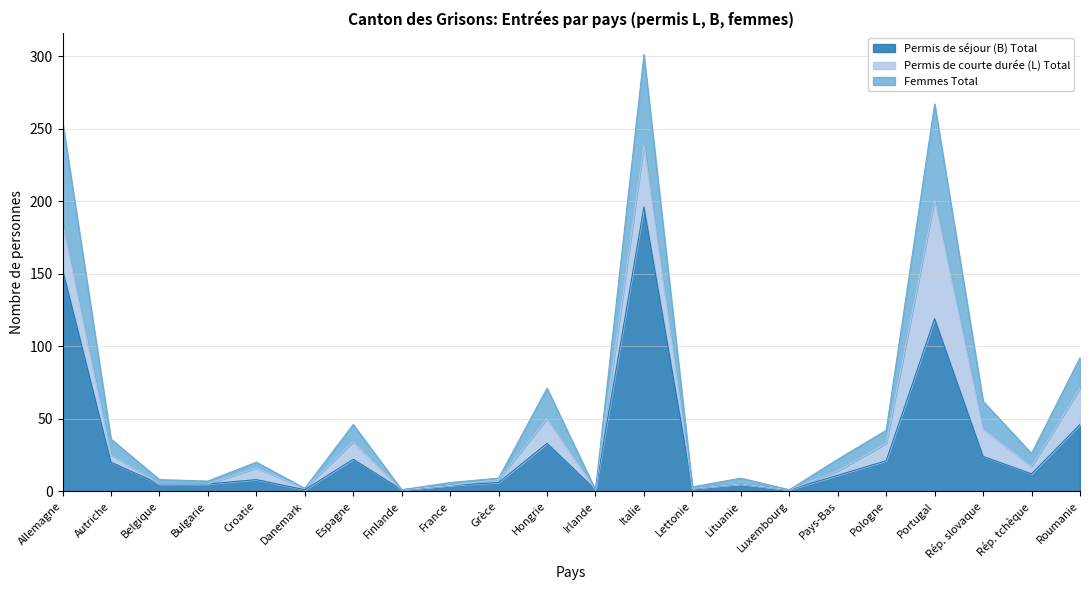

True or false: Femmes Total and Permis de séjour (B) Total cross at least once.

False